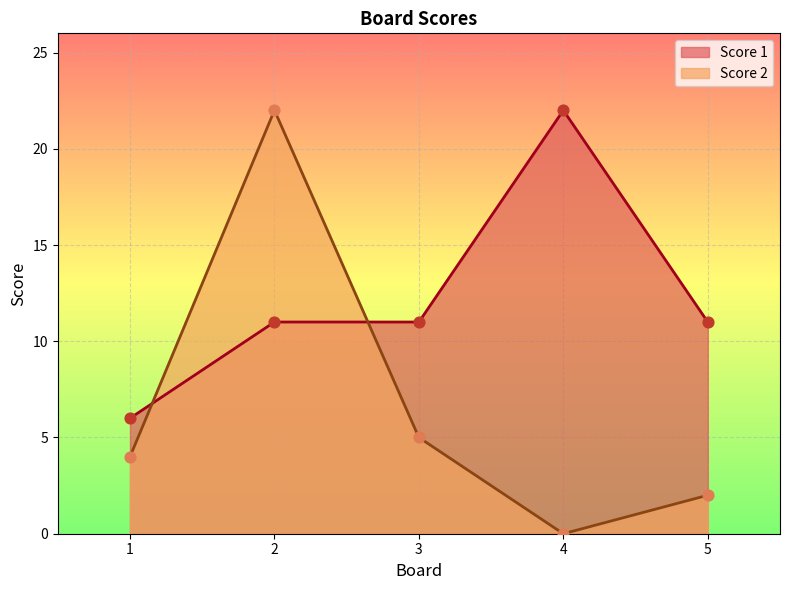

Which series has the largest Y range (max minus min)?

Score 2